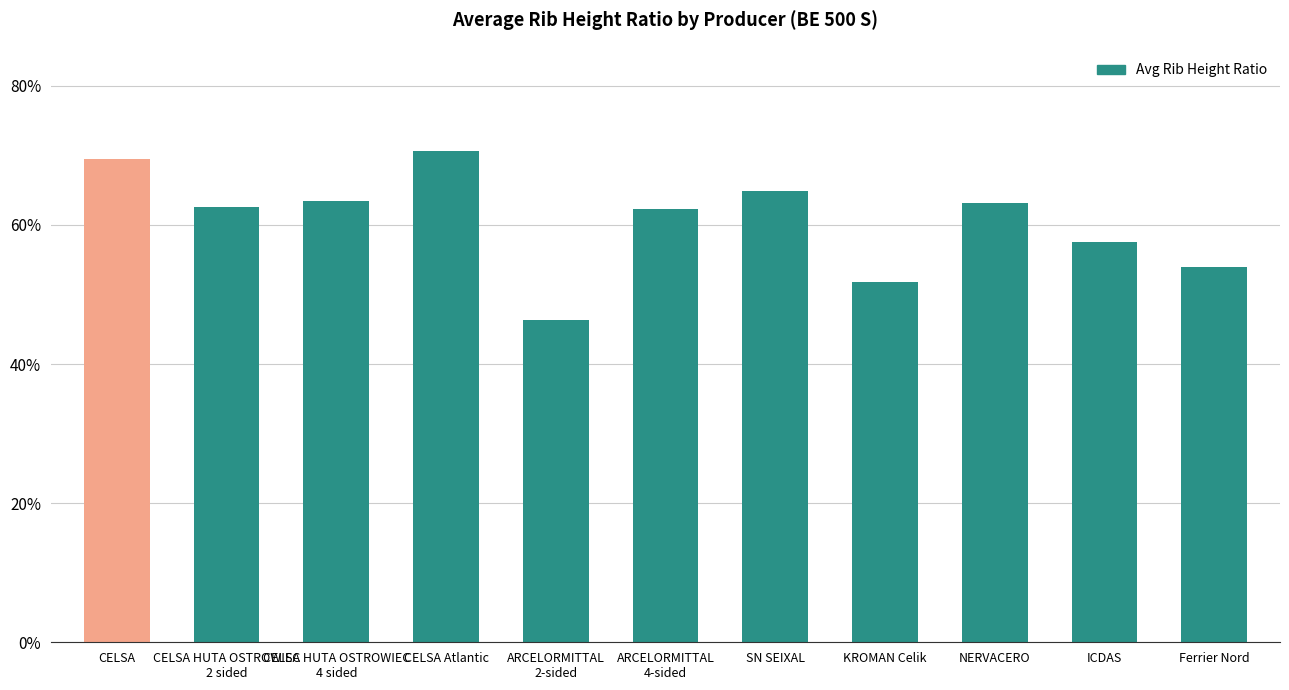

What is the difference between the second highest and second lowest values?

0.2